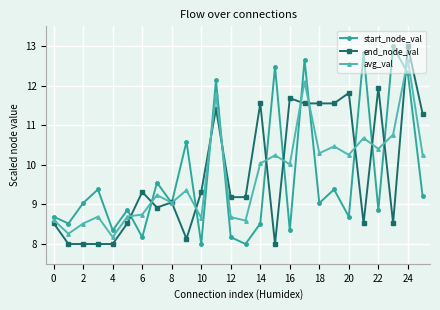

What is the value of the start_node_val point at the 13th from the left?

8.2